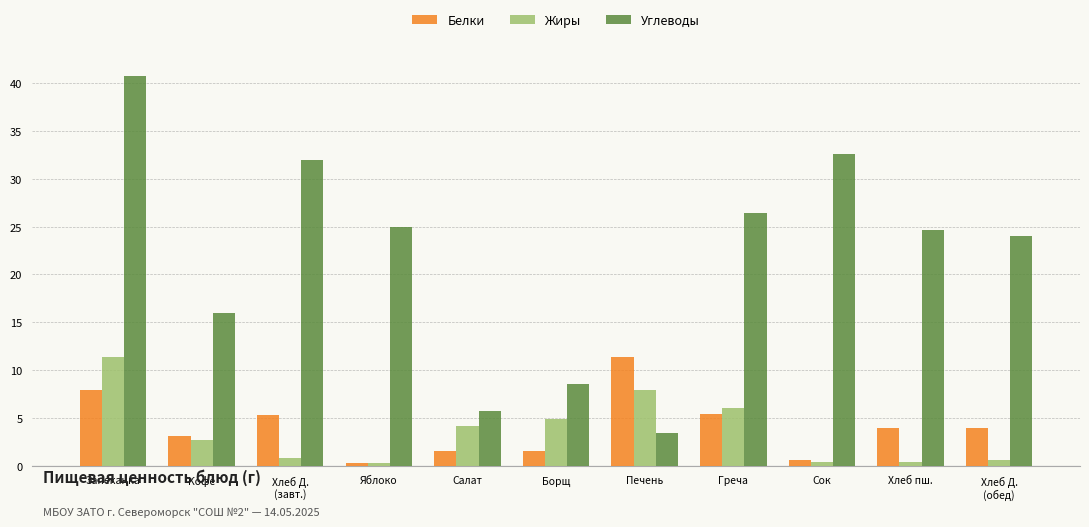

The value of Углеводы at Греча is 26.4. True or false?

True